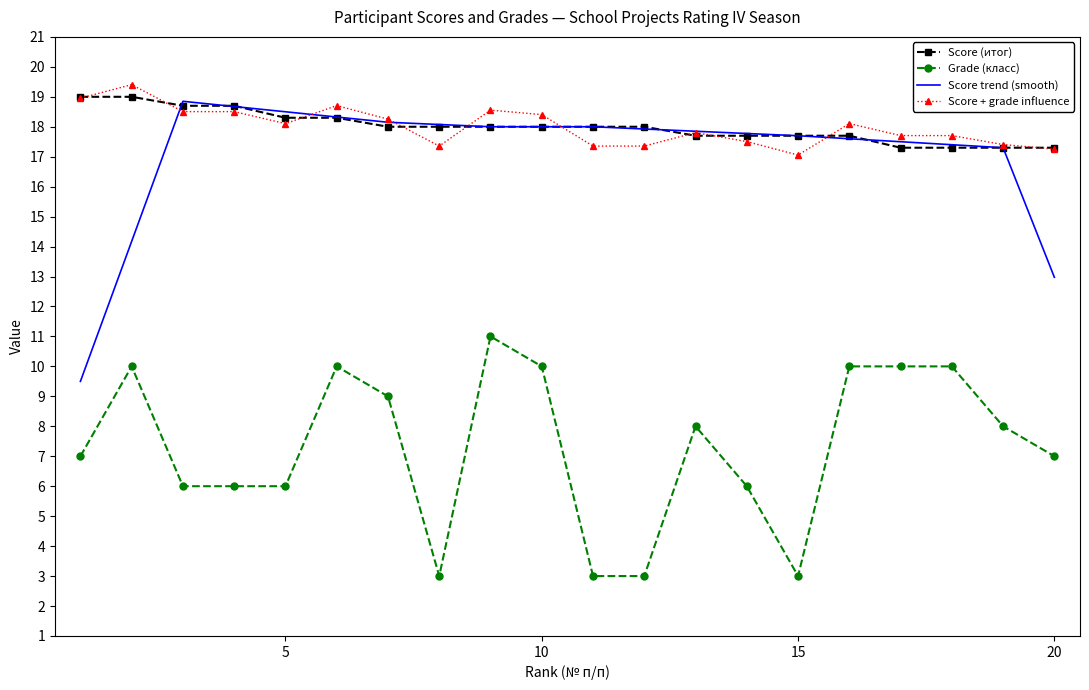

True or false: Score trend (smooth) and Grade (класс) cross at least once.

False